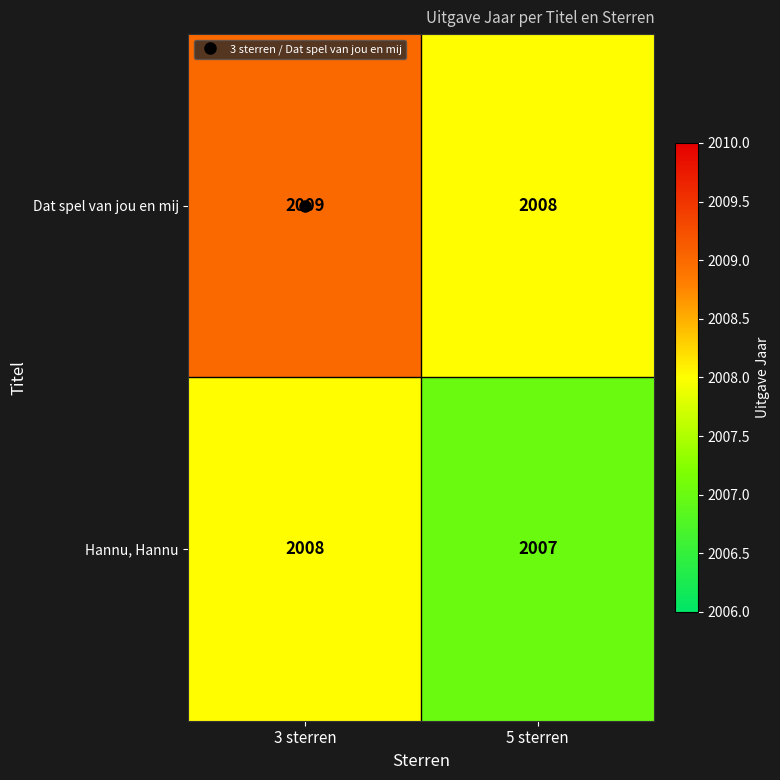

At which label is Hannu, Hannu closest to 2007?

5 sterren